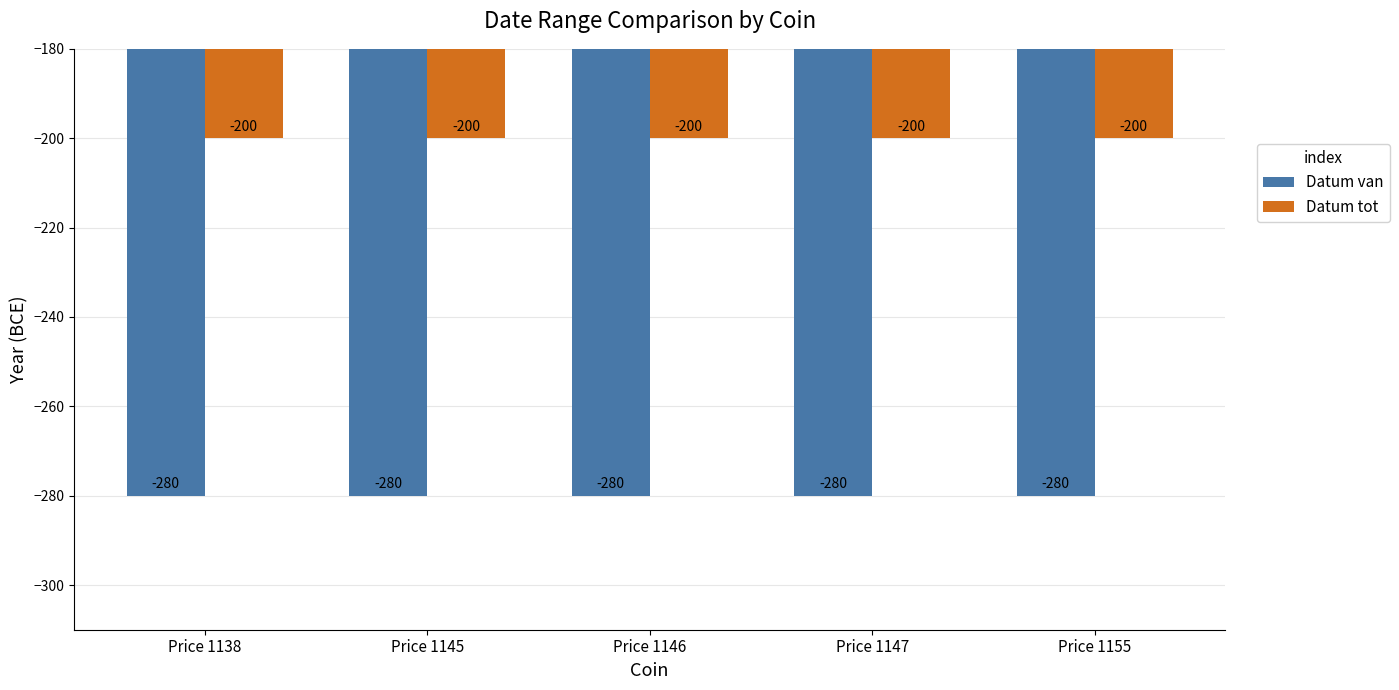

What is the highest value of the Datum van series?

-280